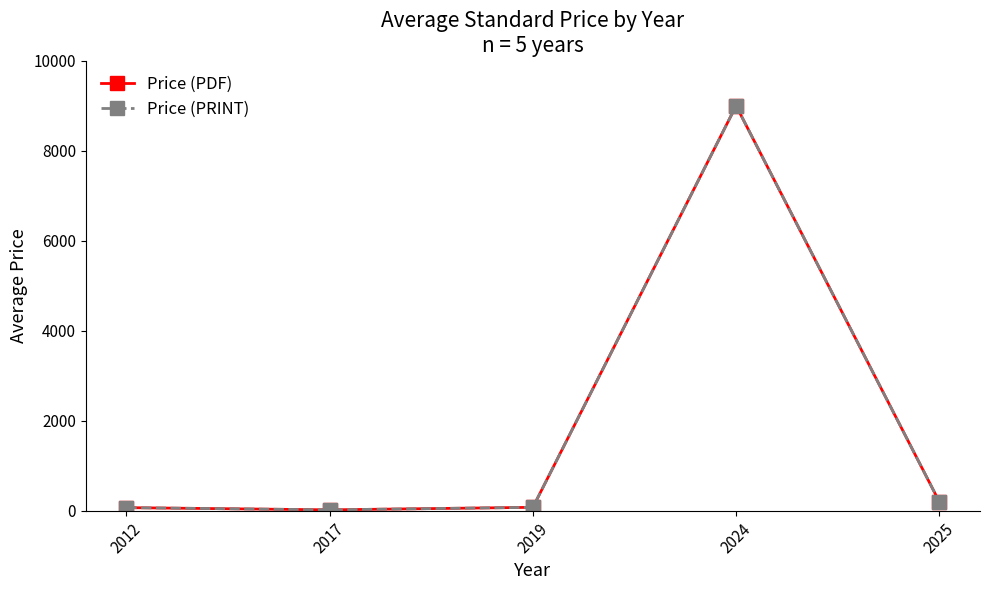

Is this an area chart (filled region under the line)?

No